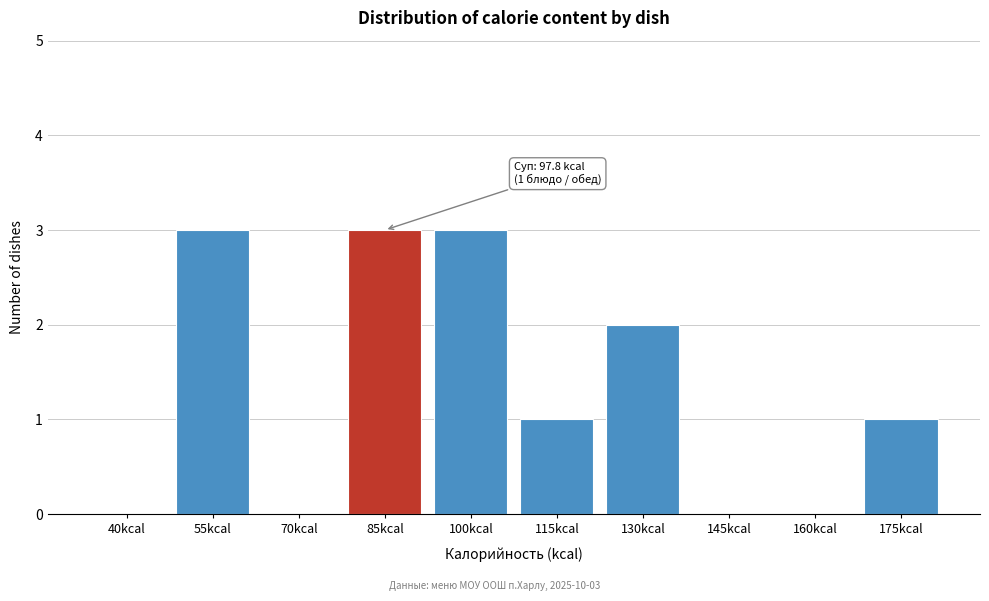

Reading left to right, extract all data points from this chart.

40kcal=0	55kcal=3	70kcal=0	85kcal=3	100kcal=3	115kcal=1	130kcal=2	145kcal=0	160kcal=0	175kcal=1